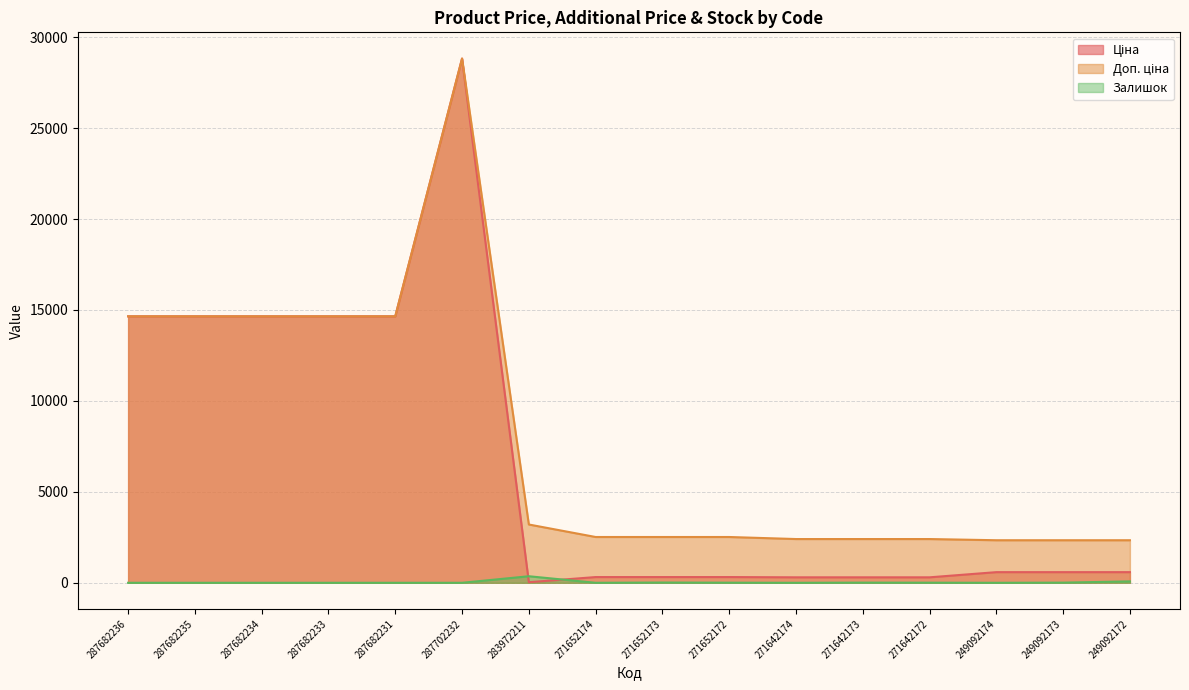

Which series ends up on top after the final intersection of Ціна and Залишок?

Ціна